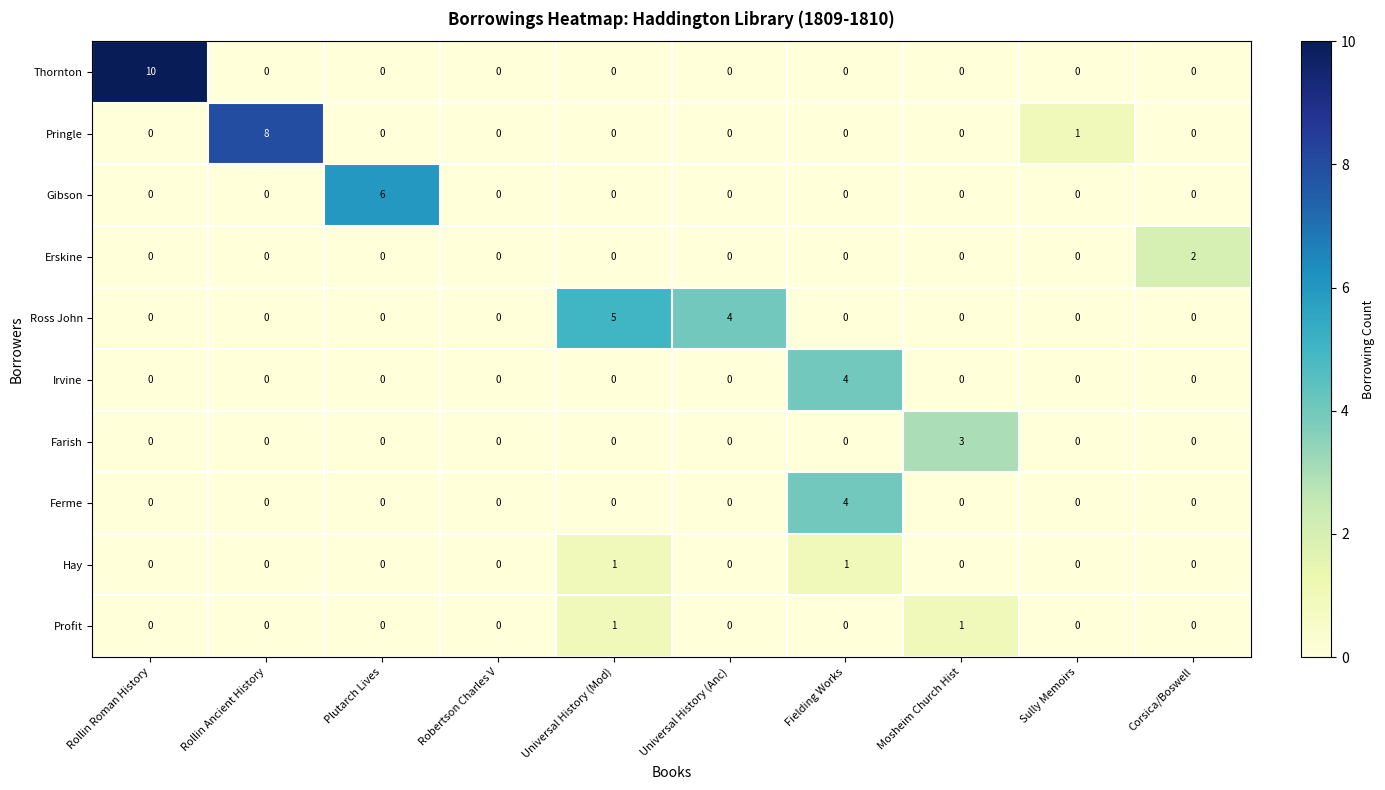

Count the Pringle values in the range 0 to 1.

9